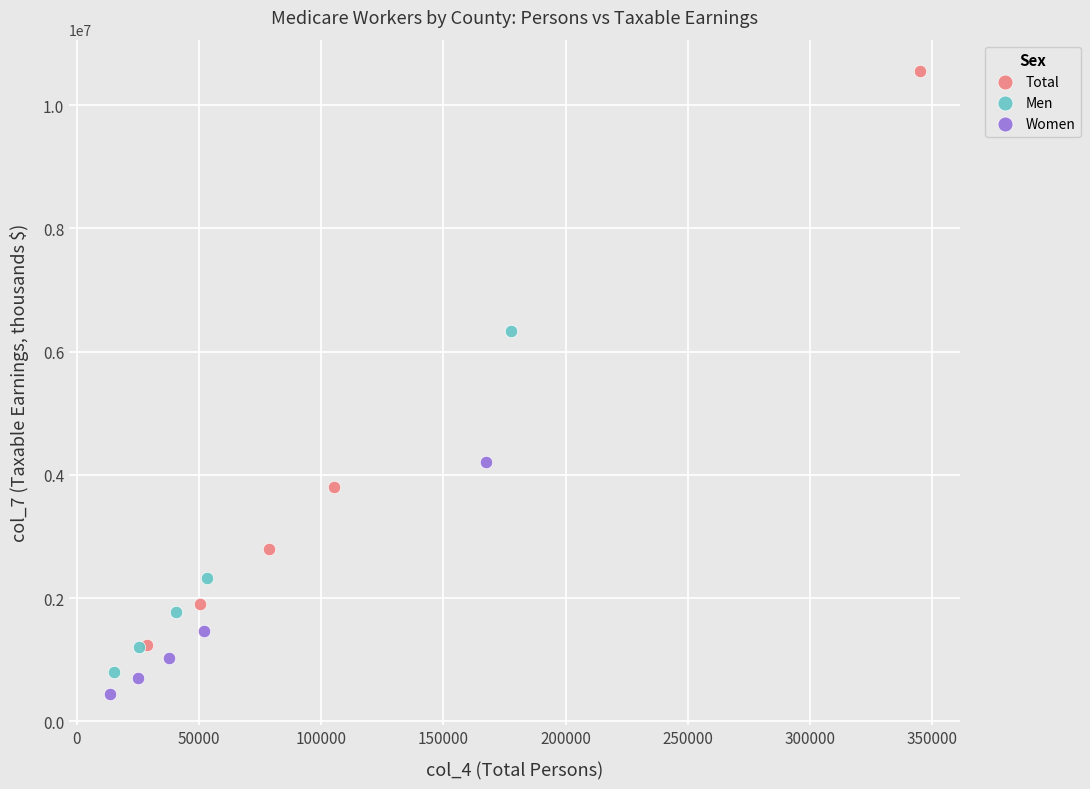

Which series has the widest spread of Y values?

Total